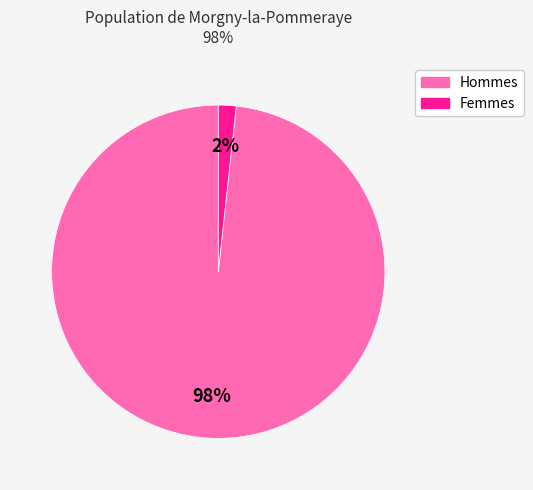

Rank the categories by value from highest to lowest.

Hommes, Femmes